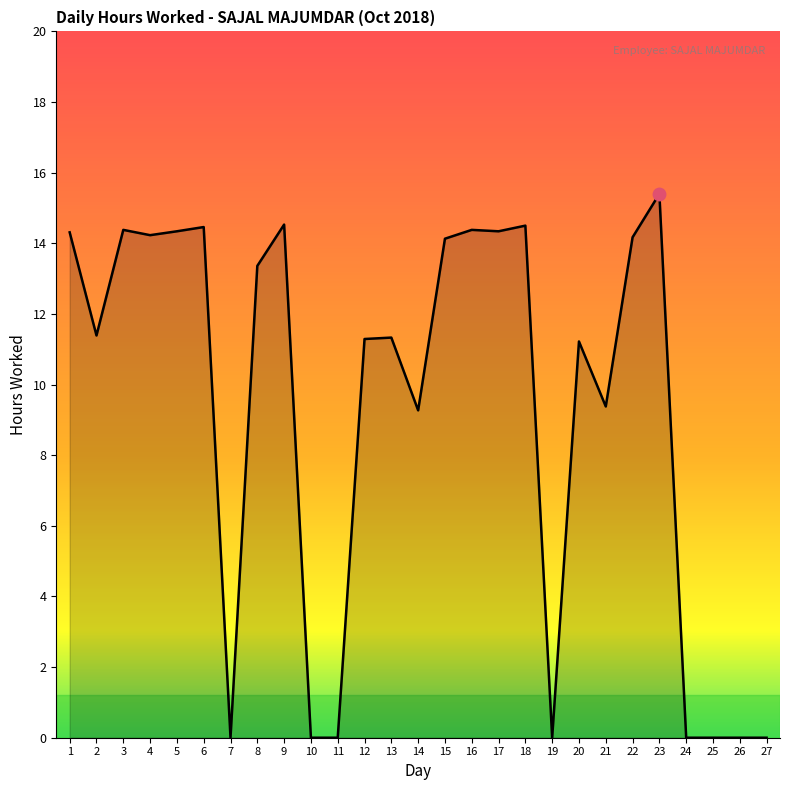

What is the difference between the maximum and minimum values?

15.4